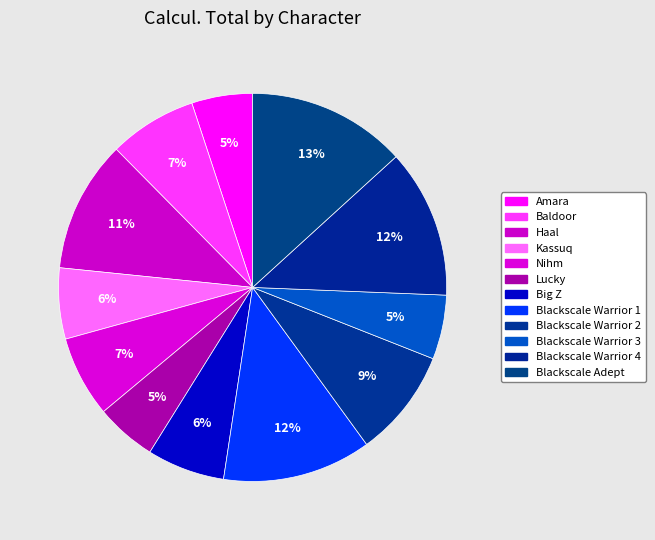

How many slices are in this pie chart?

12